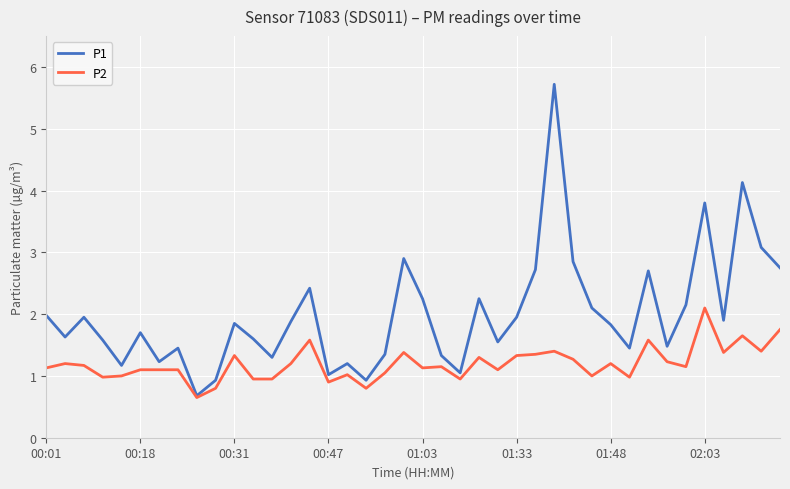

Which series has the largest total across all categories?

P1